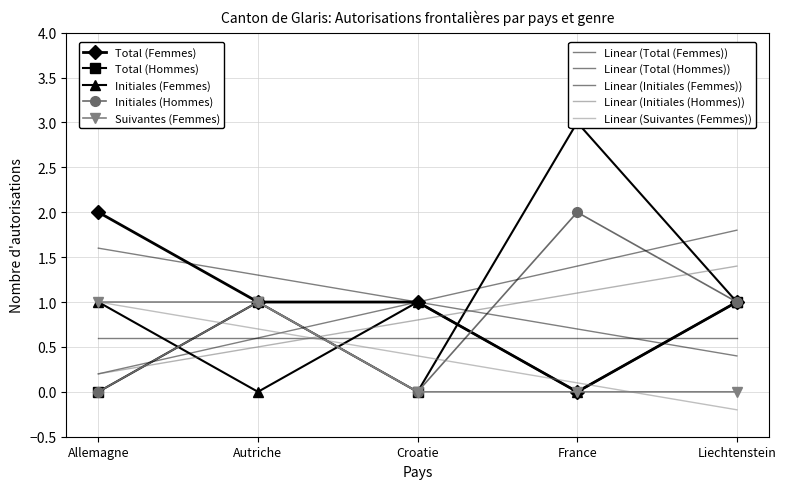

How many lines are shown in the chart?

5